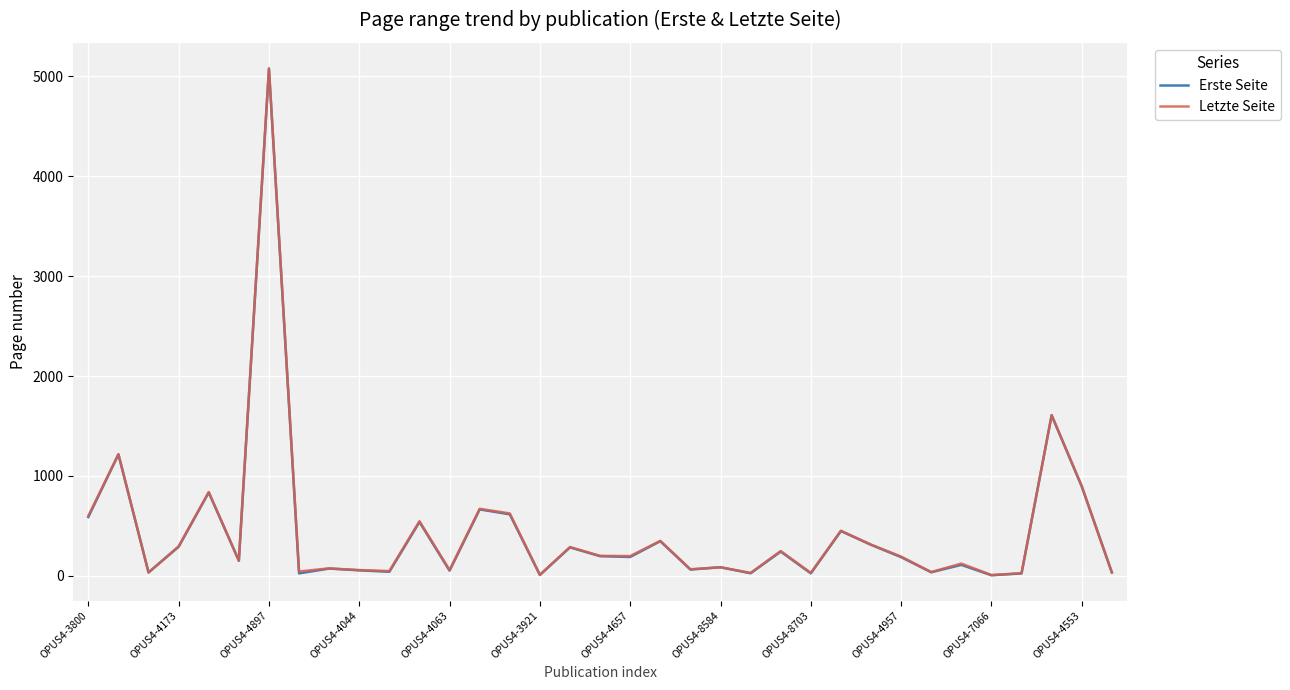

What is the smallest value displayed?

6